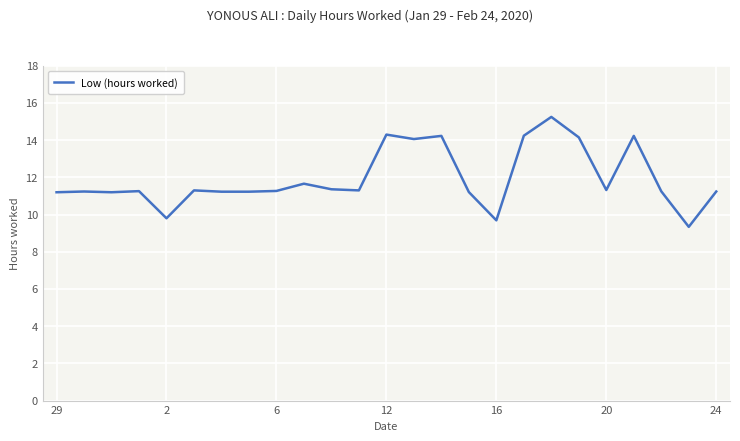

What is the difference between the maximum and second lowest values?

5.6